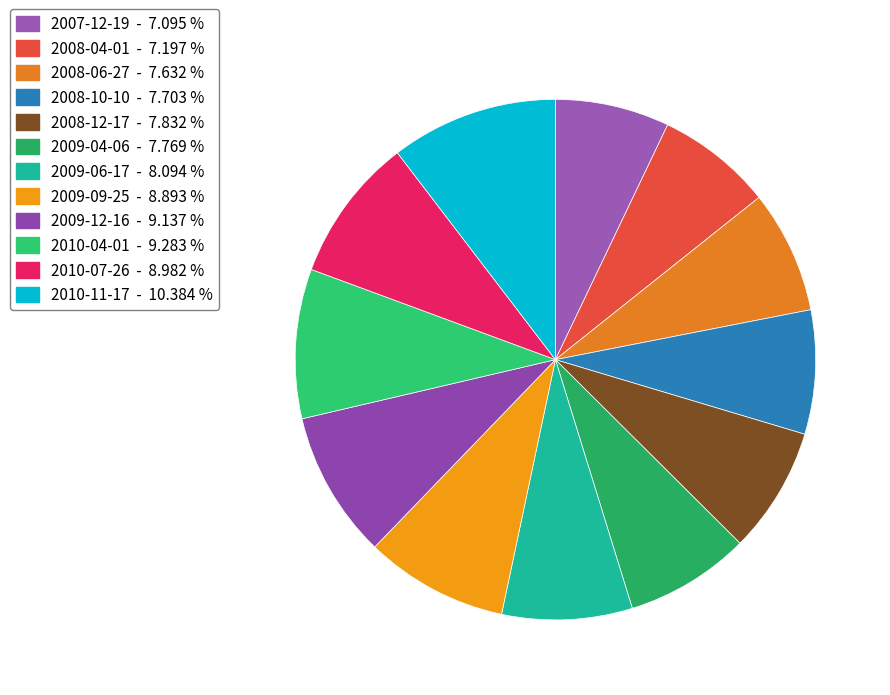

To the nearest percent, what is the average slice percentage?

8%